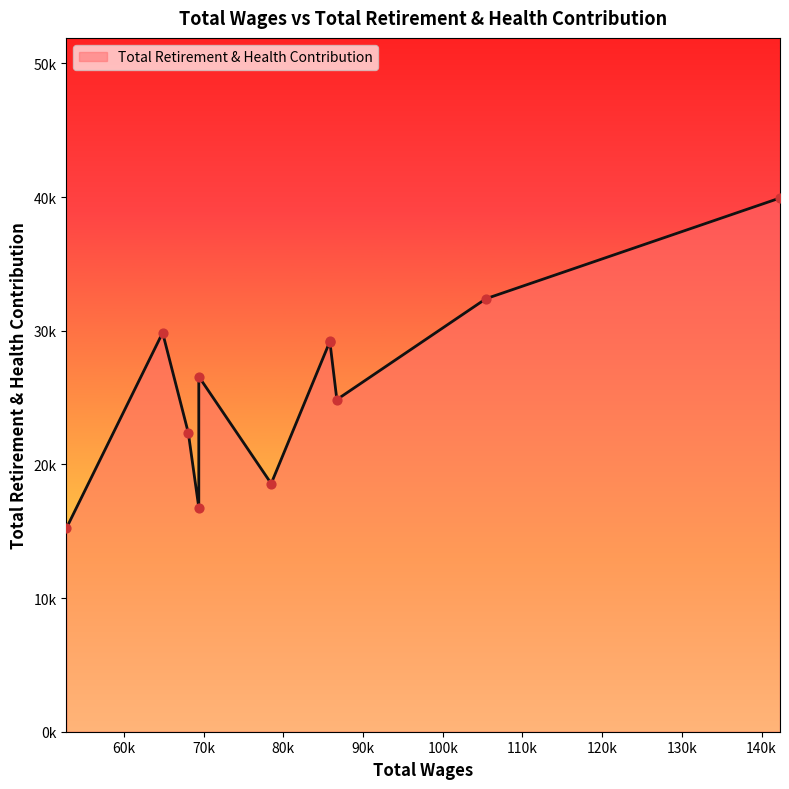

What is the change in value from 142317.0 to 105419.0?

-7534